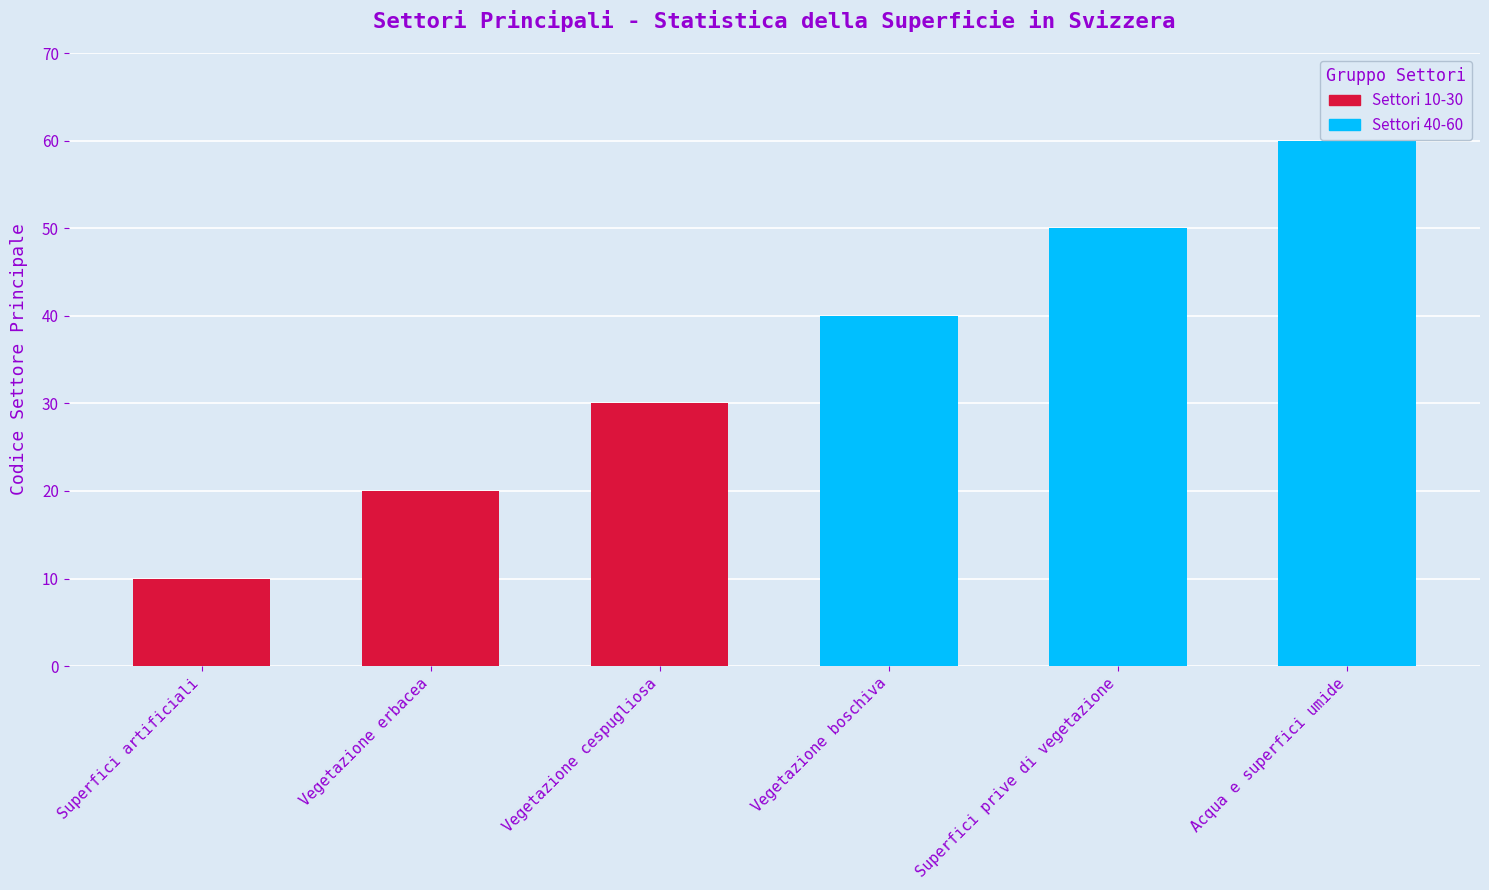

What is the label of the 3rd bar from the left?

Vegetazione cespugliosa